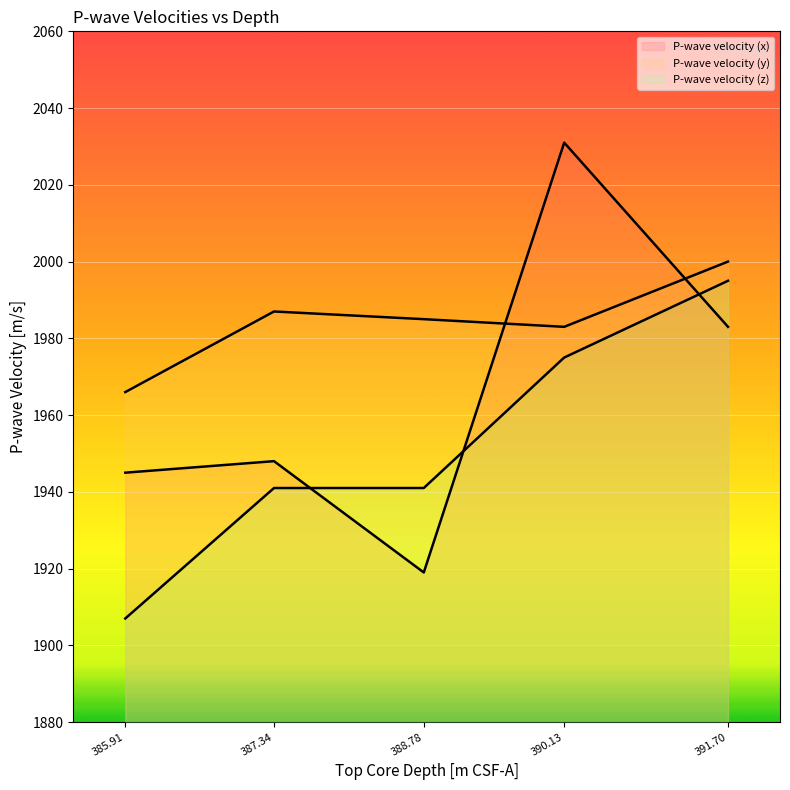

How many data points in P-wave velocity (z) are less than 1941?

1